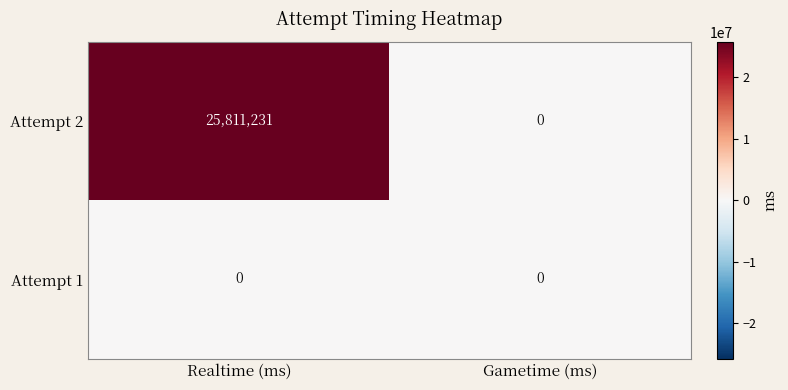

What is the greatest value displayed?

25811231